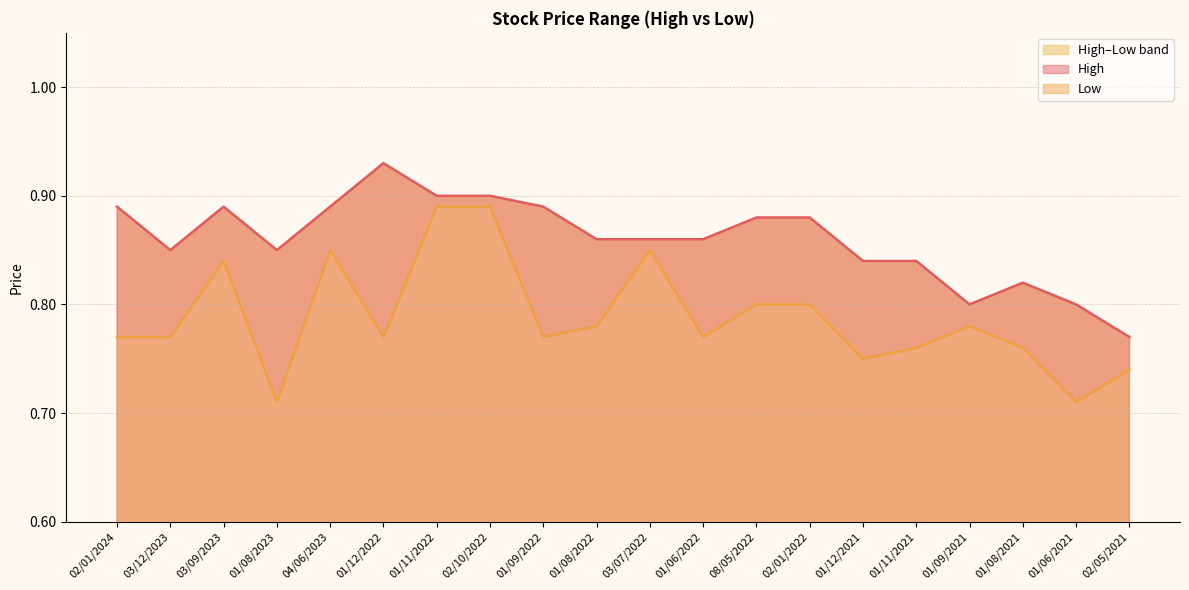

Does the chart display data point markers on the line(s)?

No